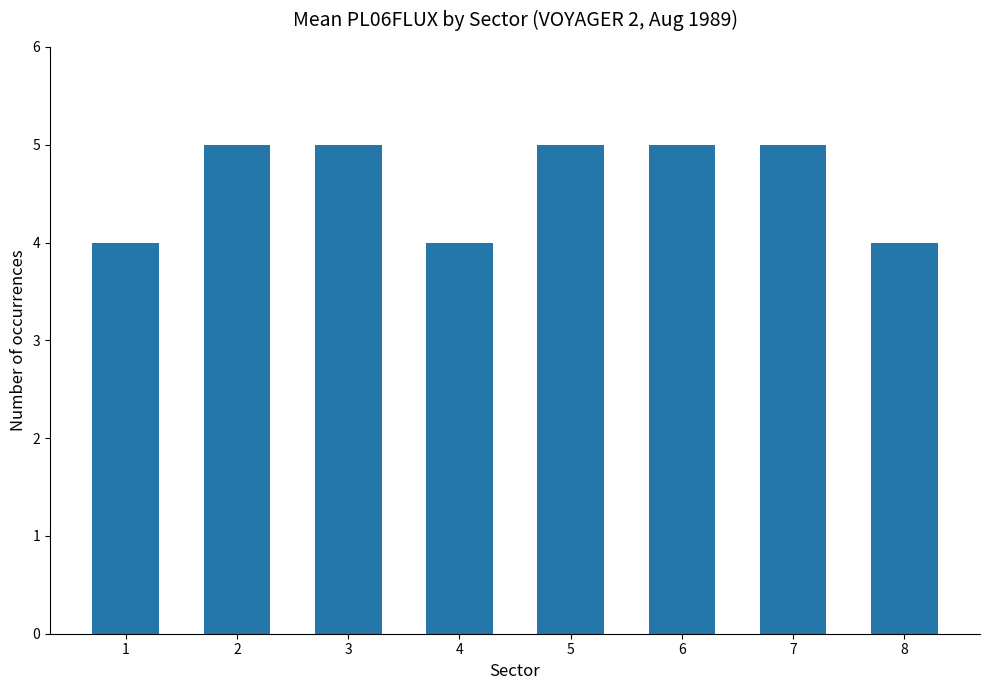

What is the average value?

5